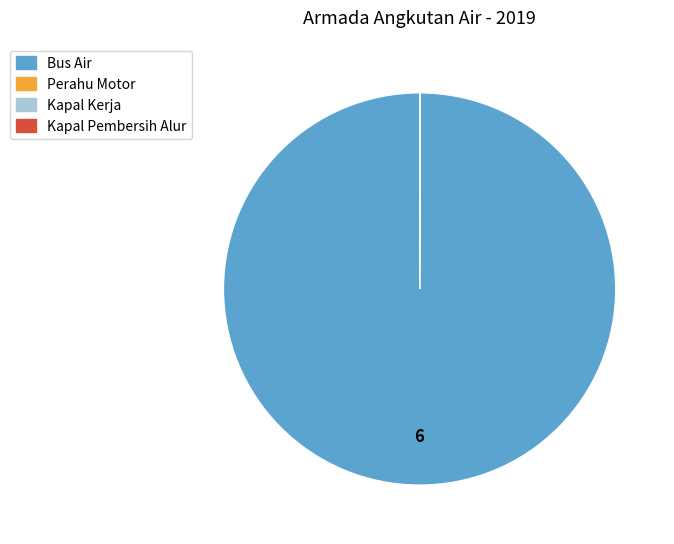

Is it true that Bus Air is 100% of the pie?

True